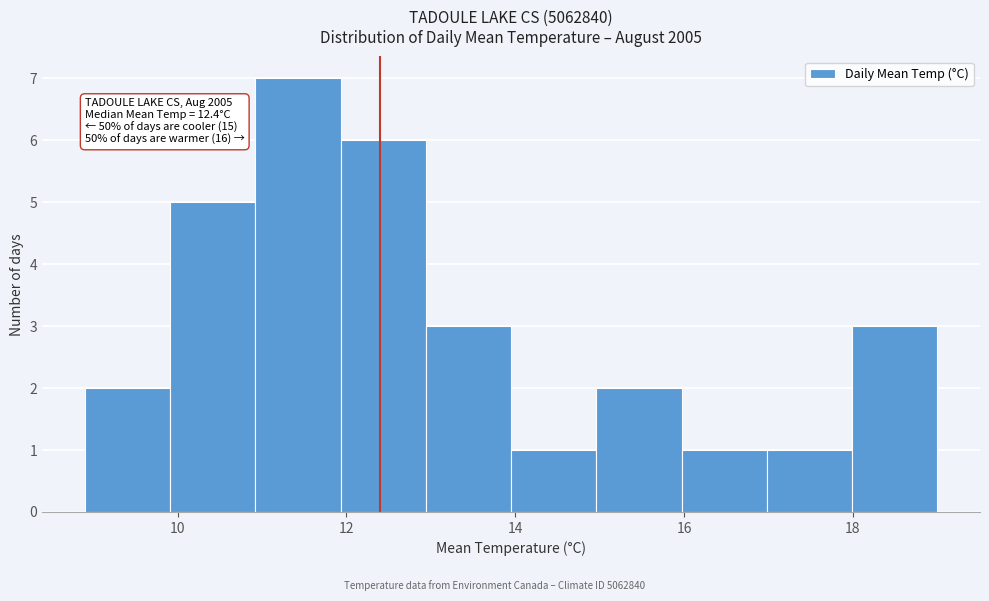

Which range on the x-axis has the tallest bar?

11 to 12